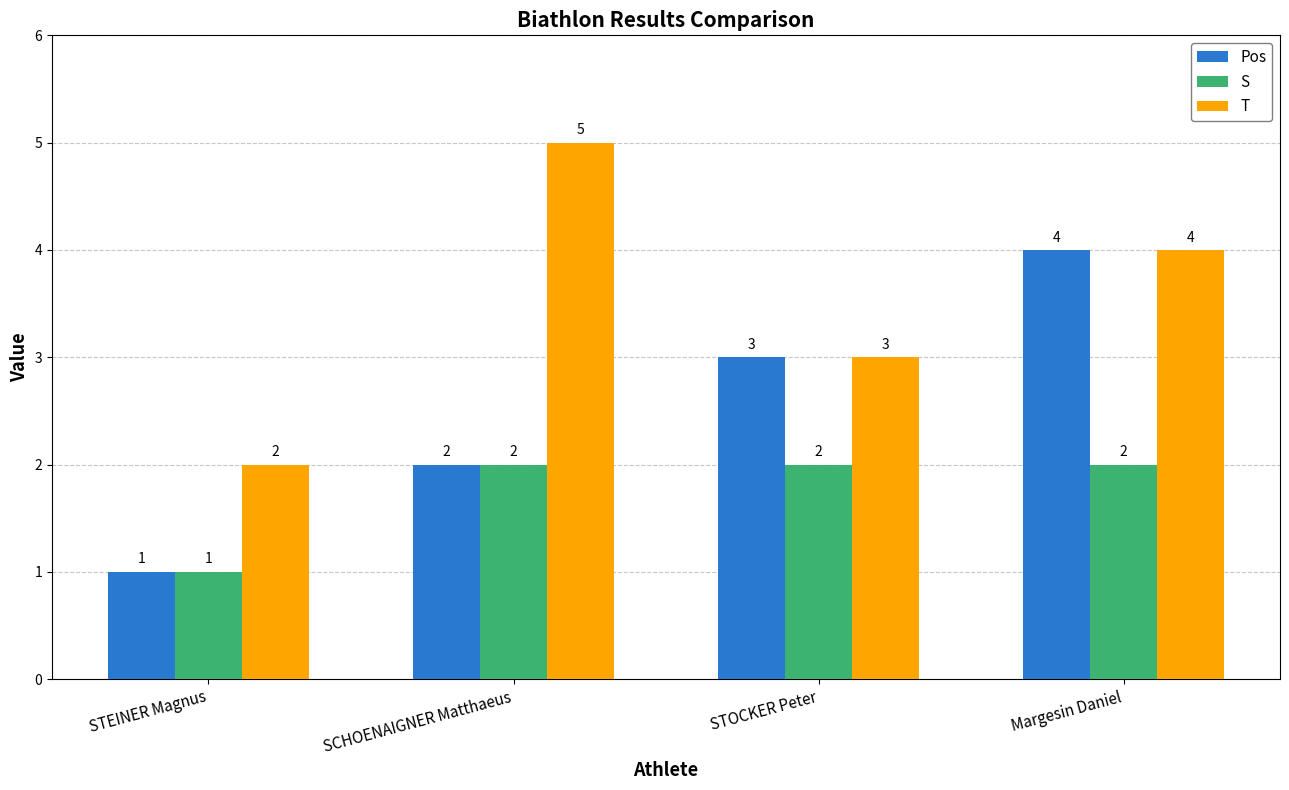

What is the maximum value shown in the chart?

5